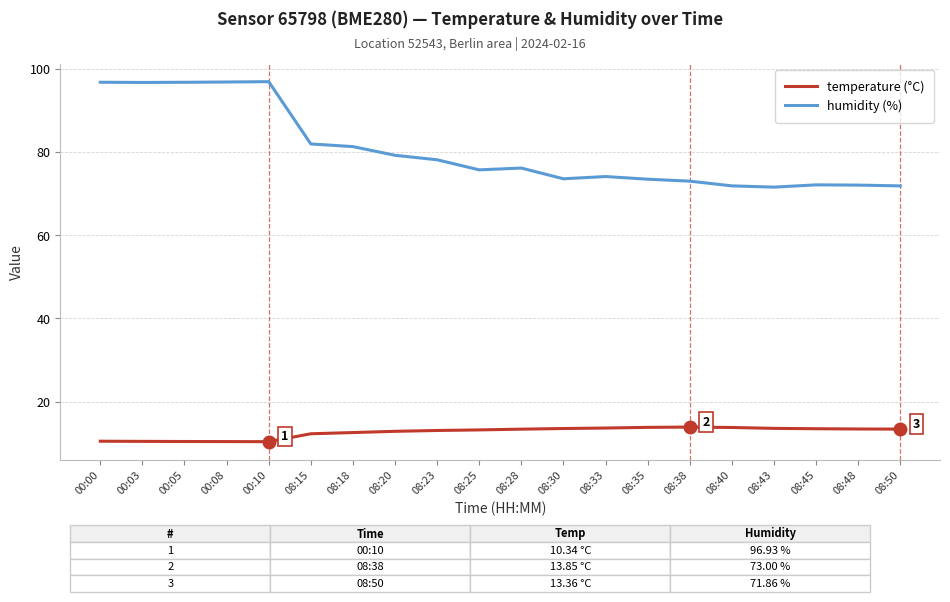

The humidity (%) series shows 42.9 at 08:33. True or false?

False